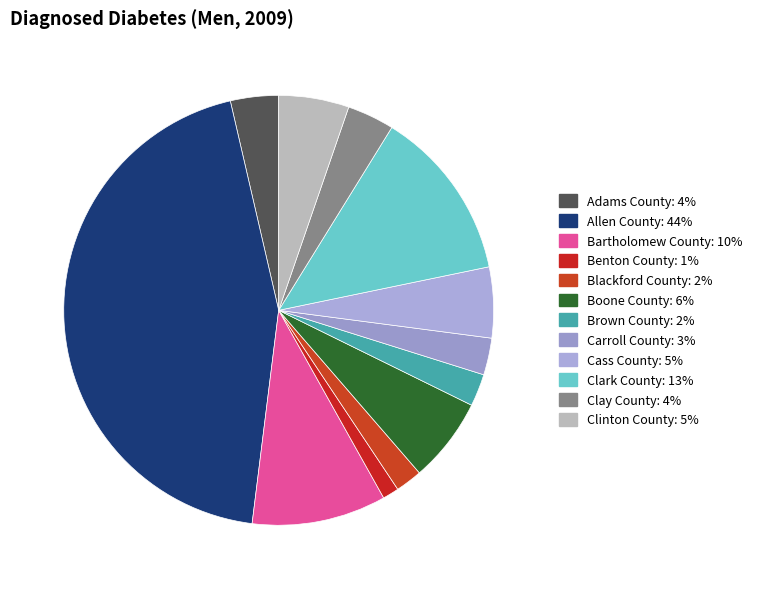

Count the number of slices in the pie.

12